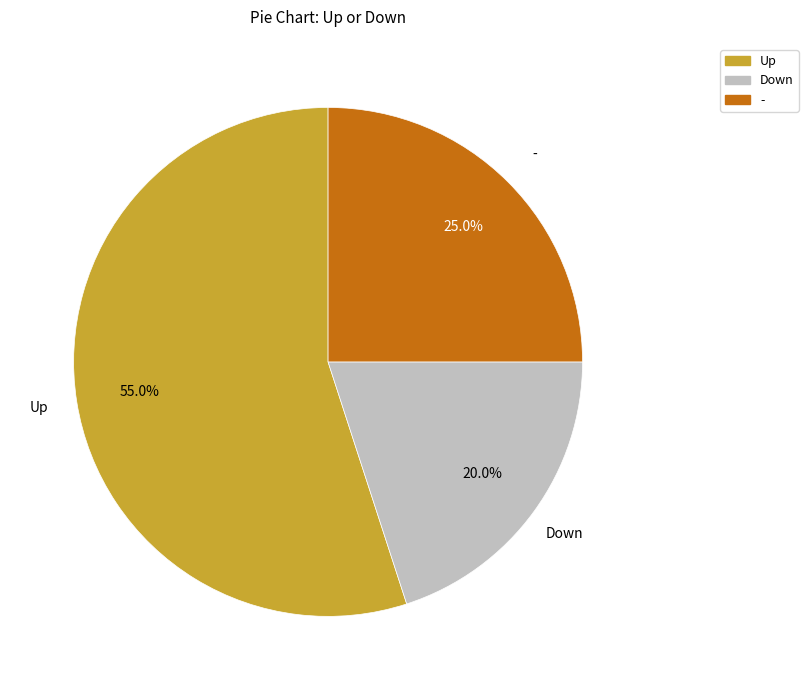

Do Down and - together represent more than half of the pie?

No